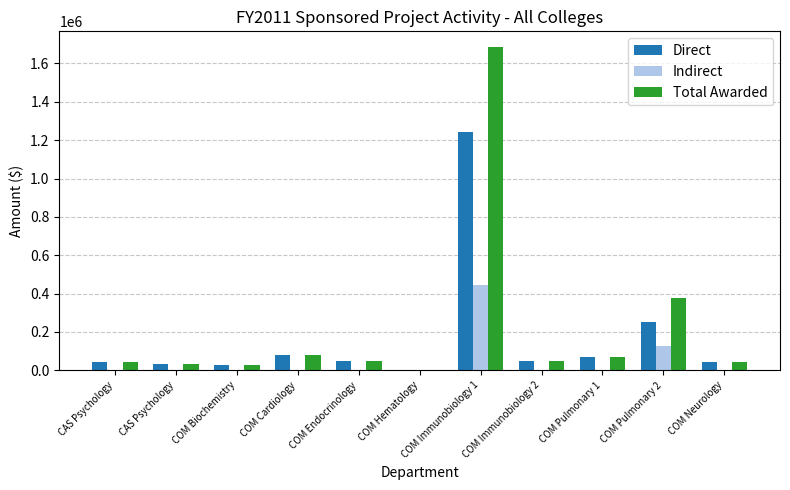

List the series in order of their peak value, lowest first.

Indirect, Direct, Total Awarded